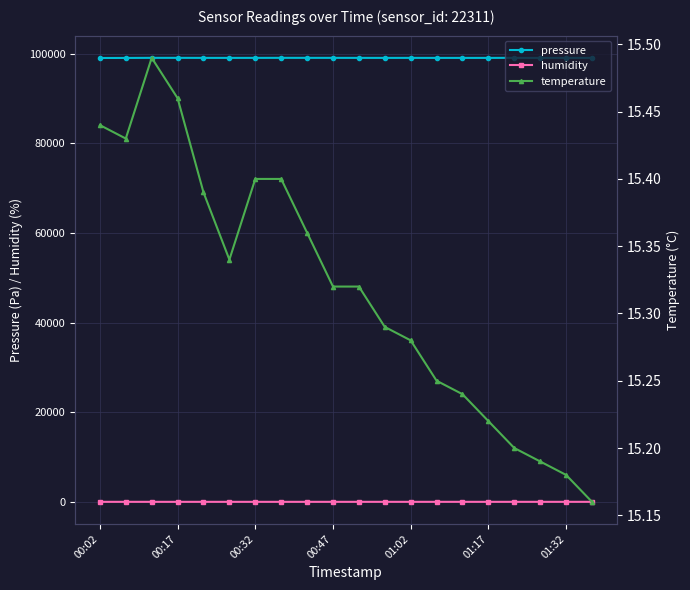

List the series in order of their peak value, highest first.

pressure, humidity, temperature